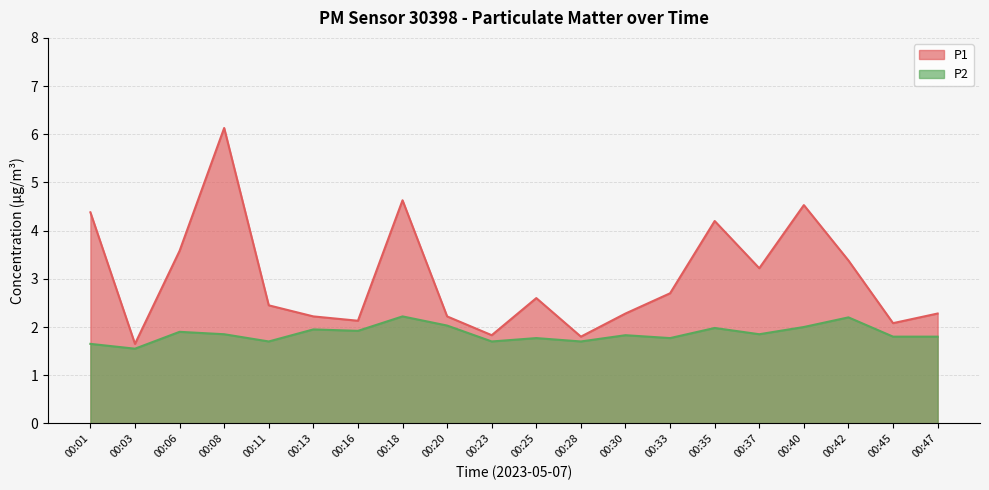

At which category is the sum across all series the highest?

00:08